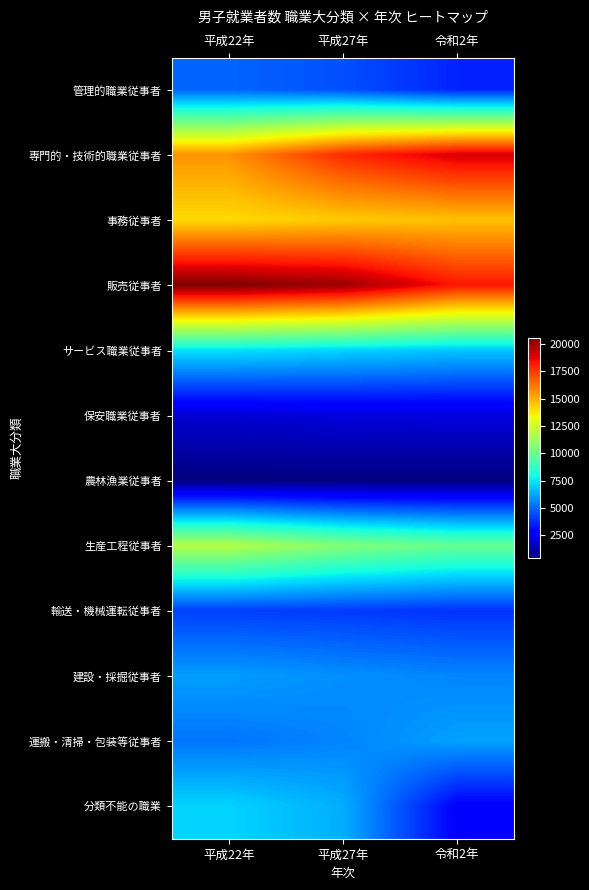

At which category is the sum across all series the highest?

平成22年